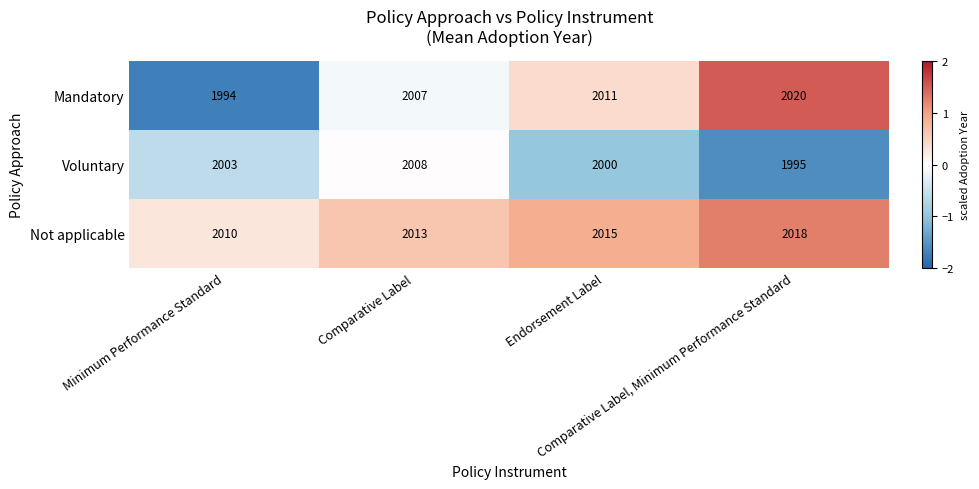

At which category is the sum across all series the highest?

Comparative Label, Minimum Performance Standard